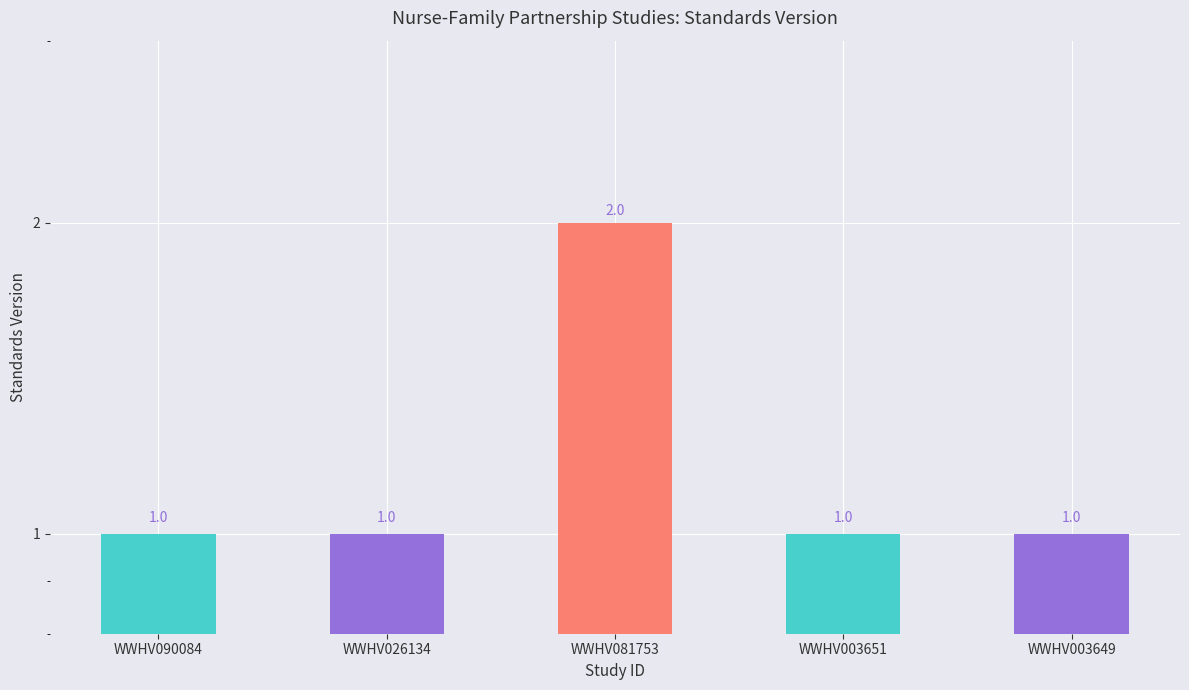

At which category does the chart reach its minimum across all series?

WWHV090084